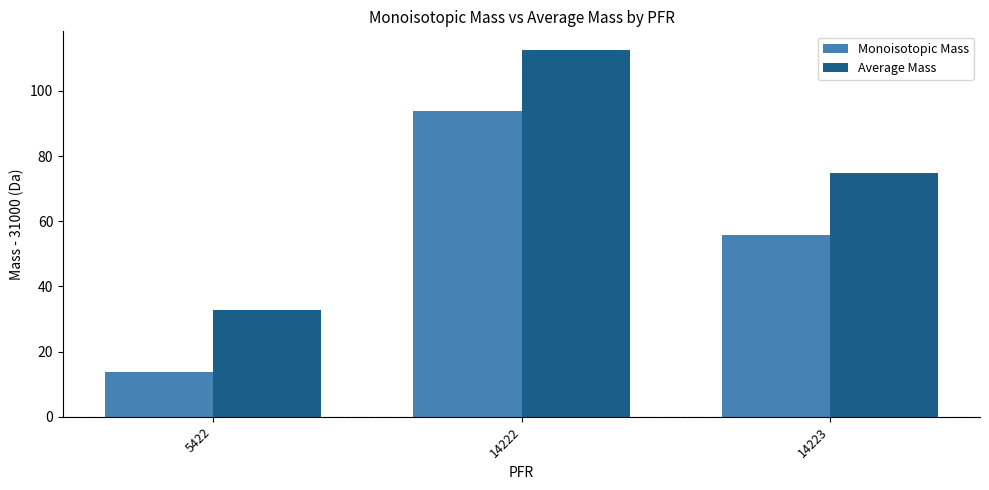

Between 5422 and 14223, which series saw the biggest shift?

Average Mass